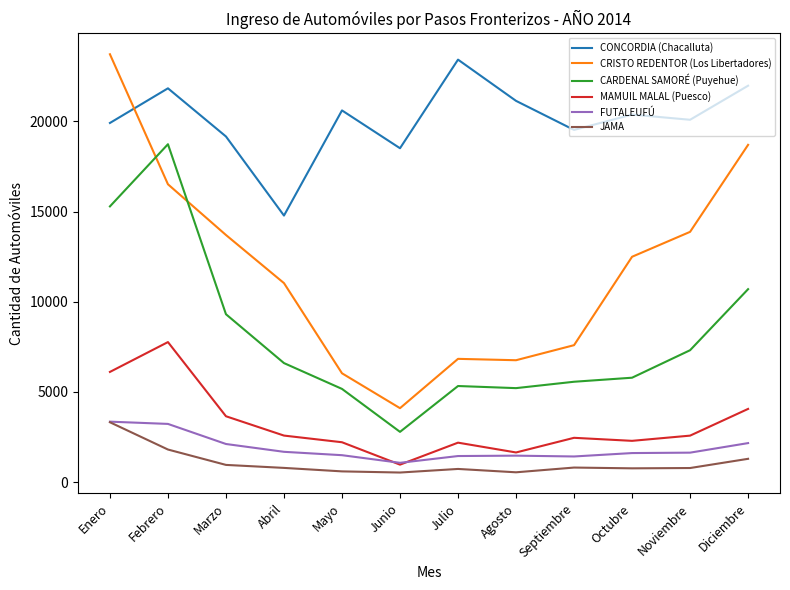

True or false: CRISTO REDENTOR (Los Libertadores) and JAMA cross at least once.

False